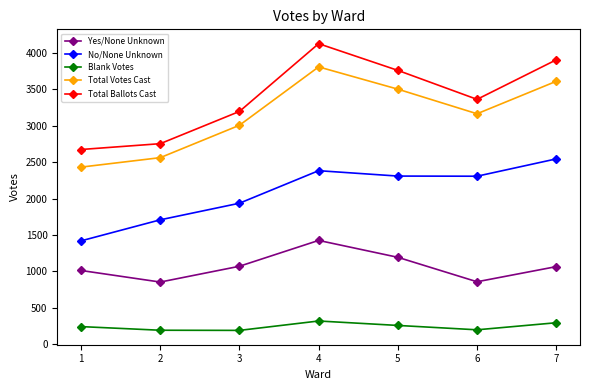

True or false: No/None Unknown has a value of 1937 at 3.

True